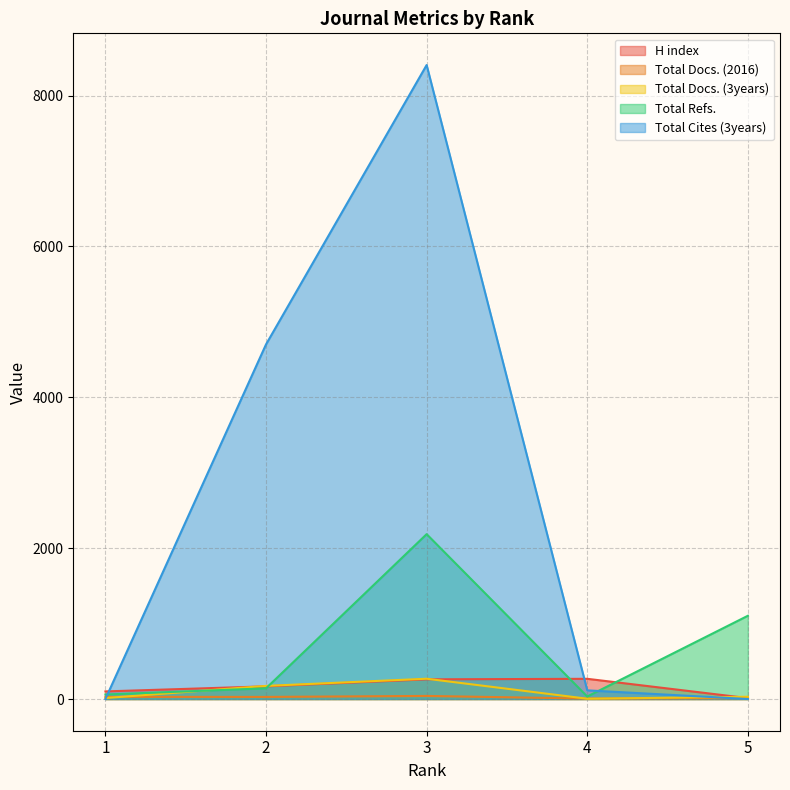

What is the value of the Total Docs. (2016) point at the 2nd from the left?

28